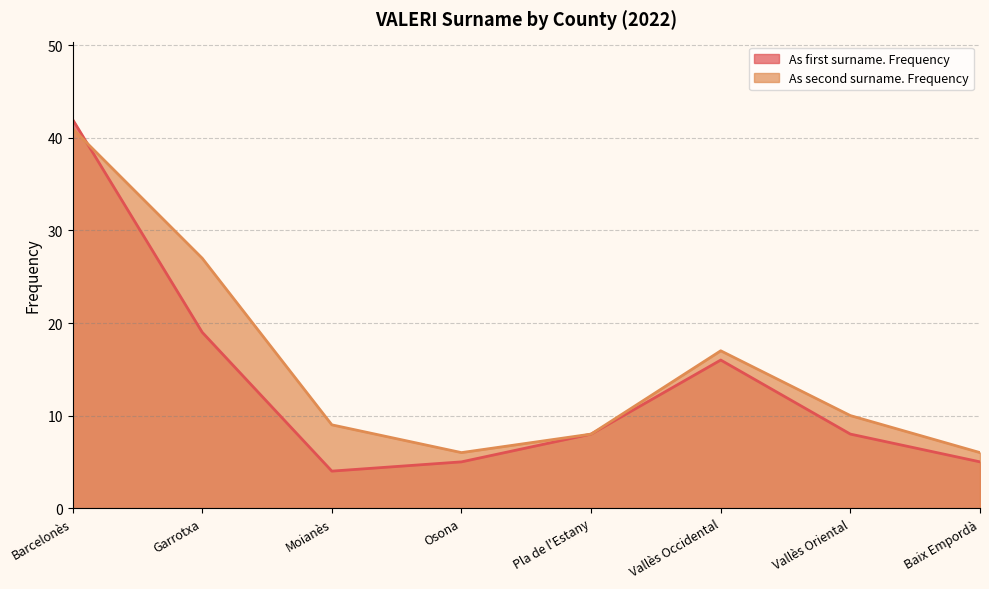

Where is As second surname. Frequency nearest to the value 23?

Garrotxa